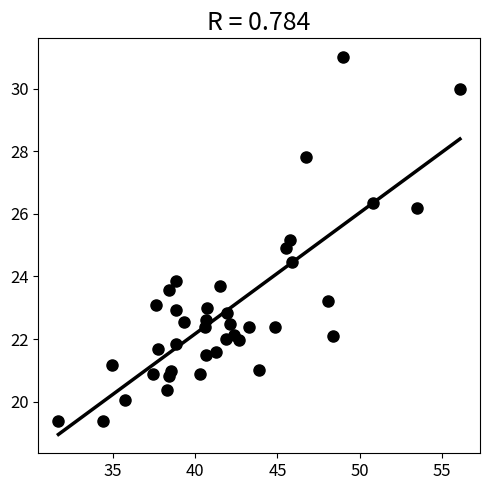

What is the range of Y values (max minus min)?

11.6